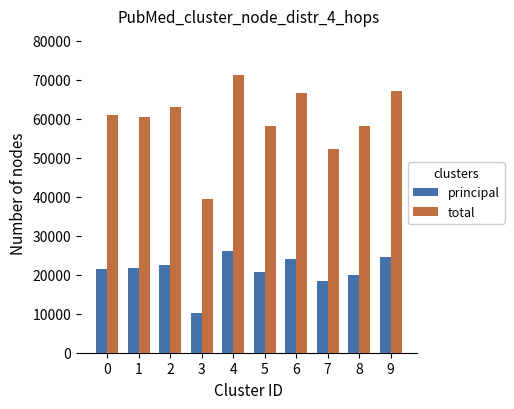

What is the minimum value shown in the chart?

10092.8